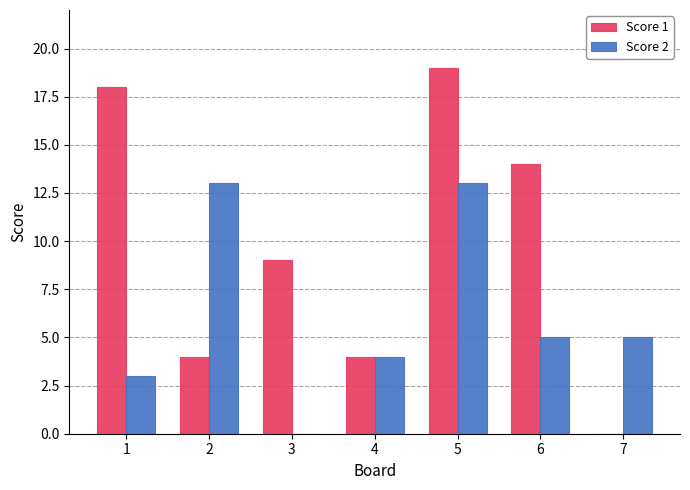

What is the maximum value shown in the chart?

19